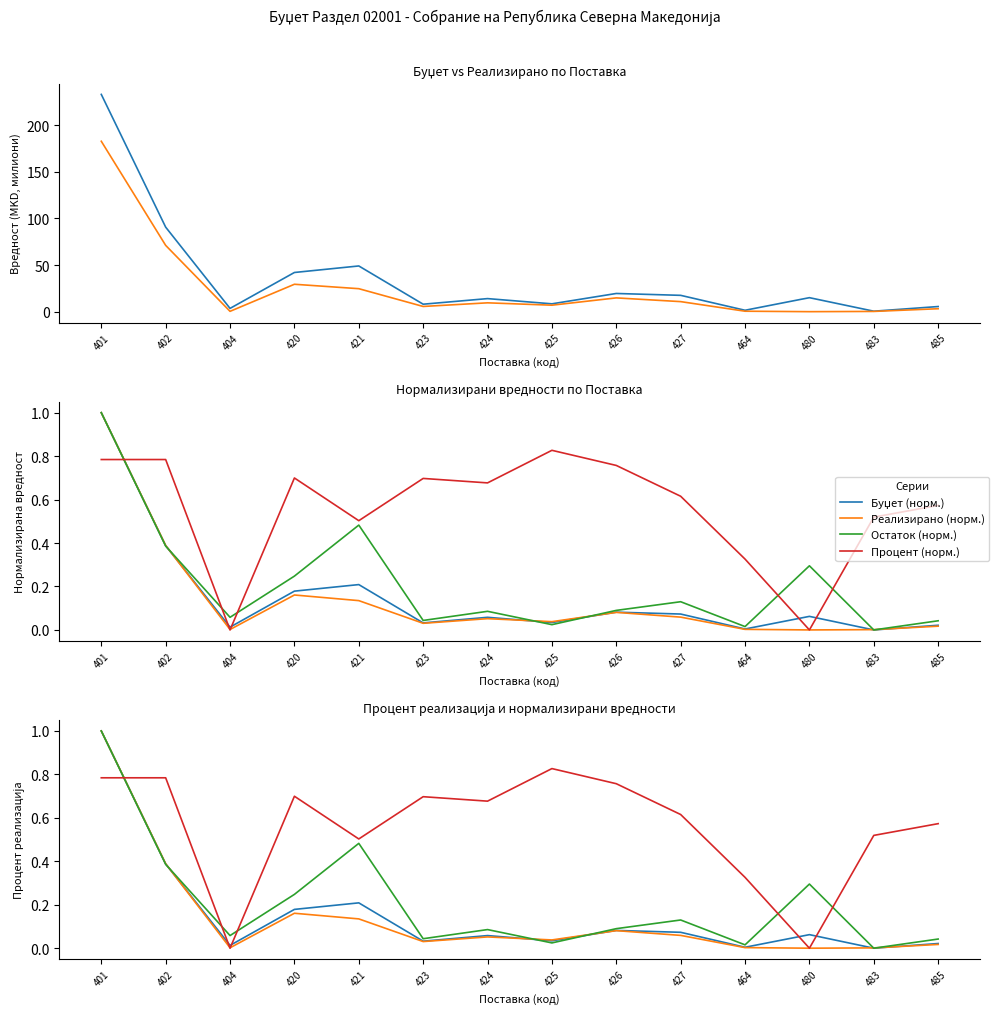

Rank the series at 483 from lowest to highest value.

Буџет (норм.), Остаток (норм.), Реализирано (норм.), Реализирано, Буџет, Процент (норм.)